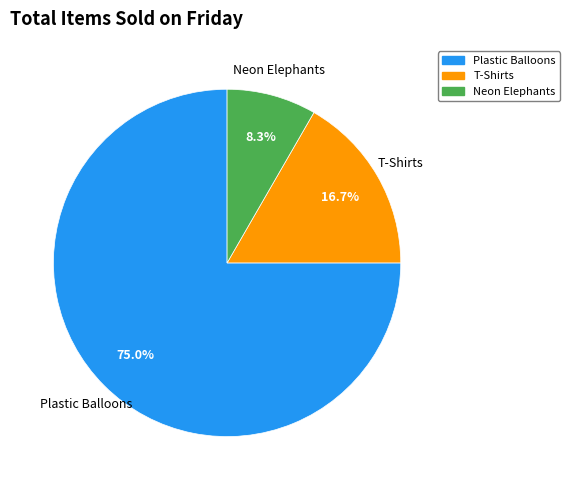

Approximately how many times larger is the value at Plastic Balloons compared to Neon Elephants?

9.0